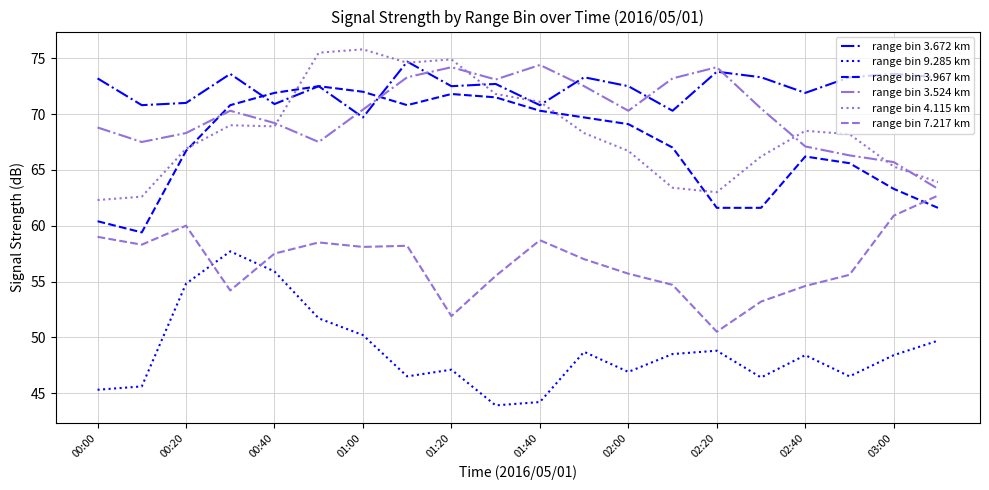

Count the number of data series in this chart.

6